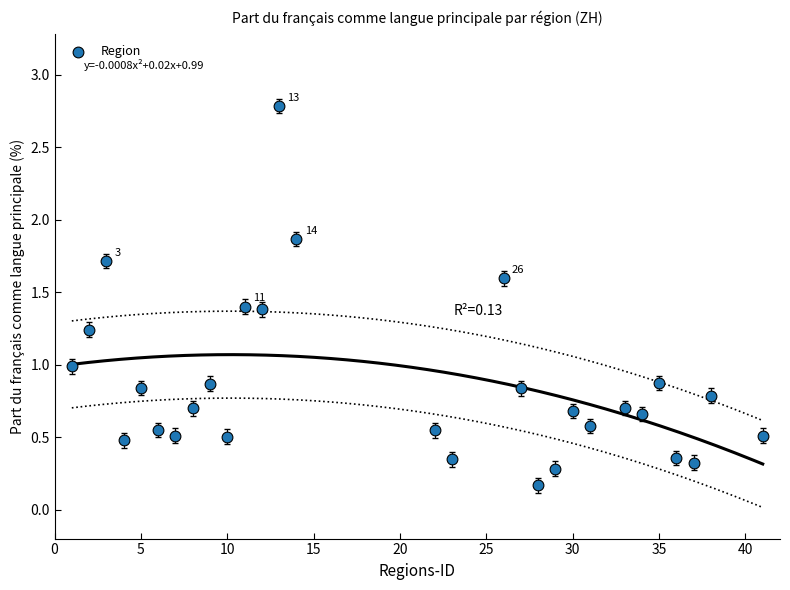

What is the range of X values (max minus min)?

40.0